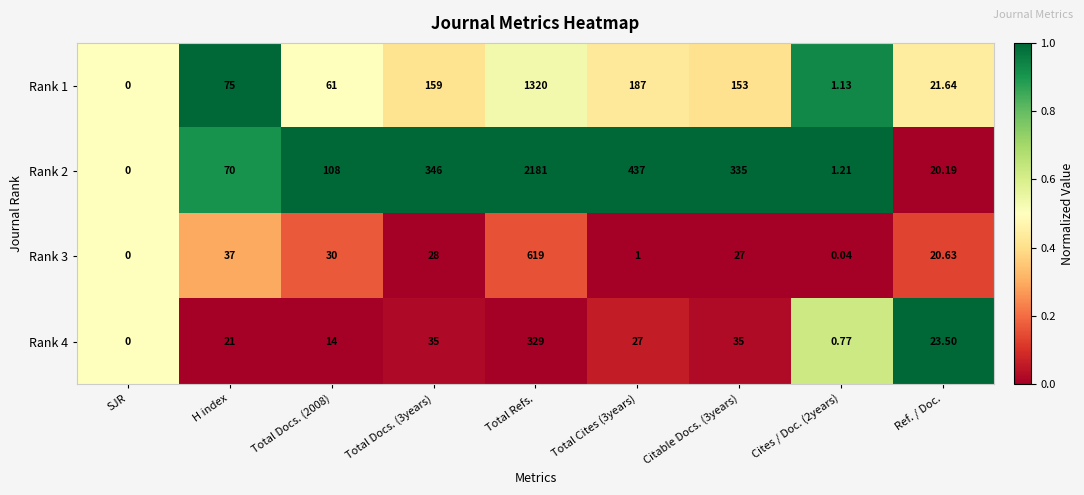

At which label does Rank 1 reach its minimum?

SJR